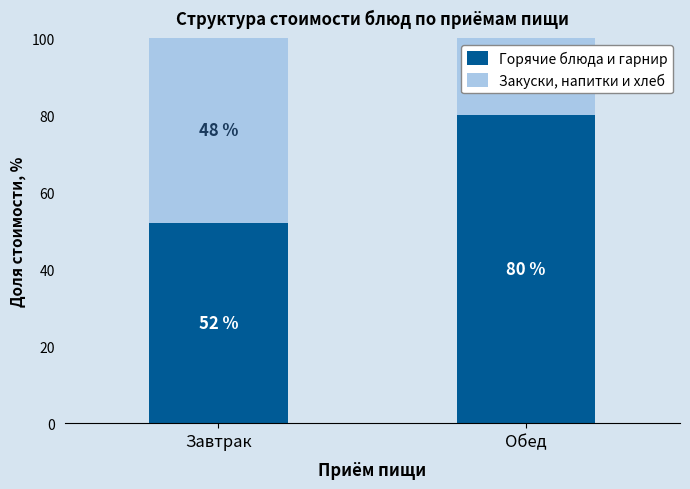

At which label does Горячие блюда и гарнир reach its peak?

Обед